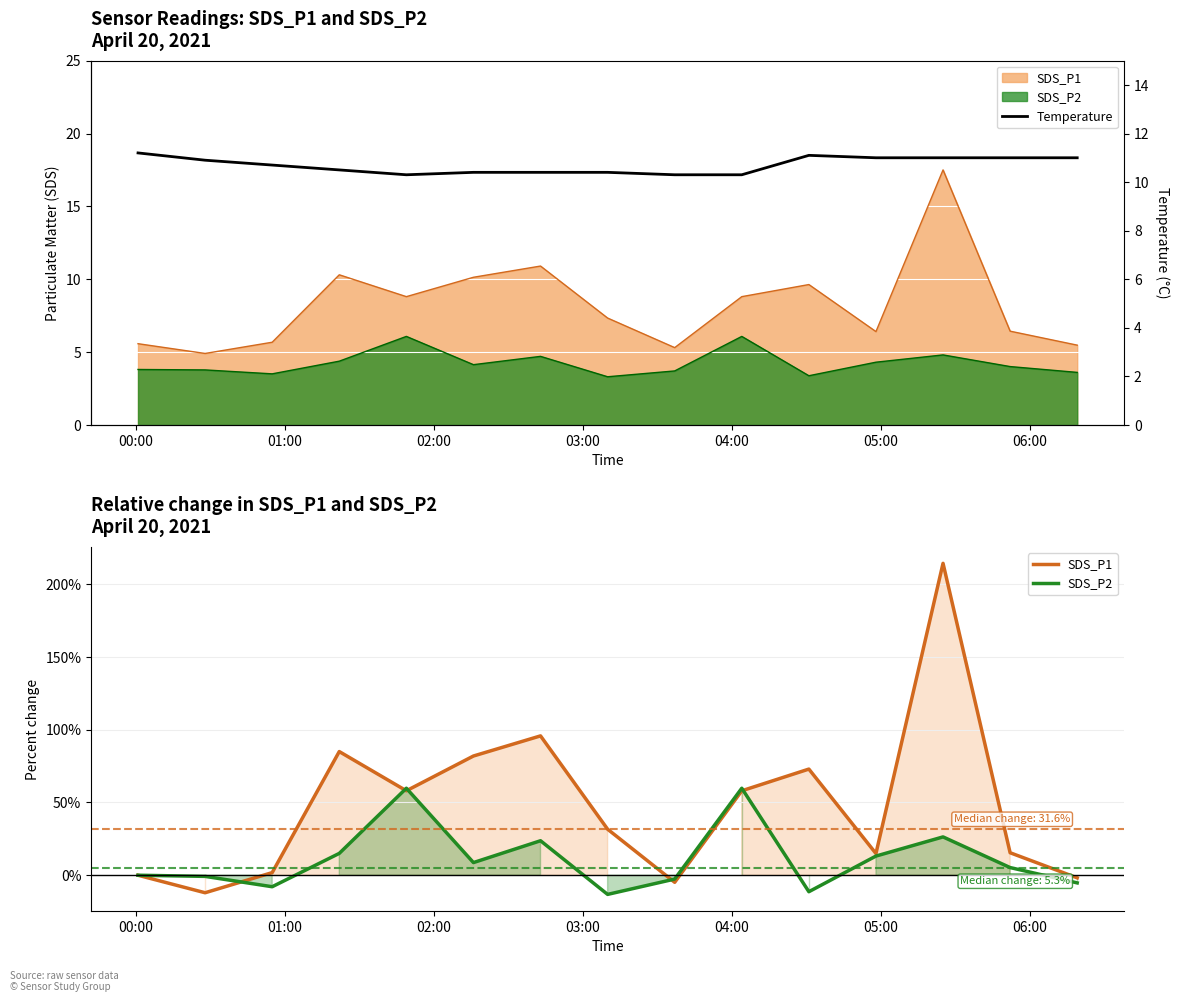

Count the number of data series in this chart.

3